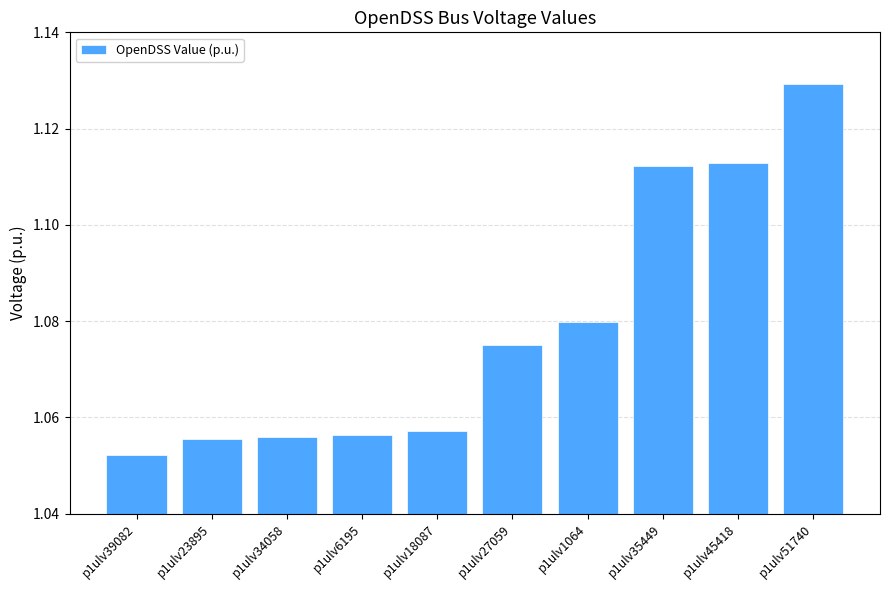

Are the bars horizontal?

No